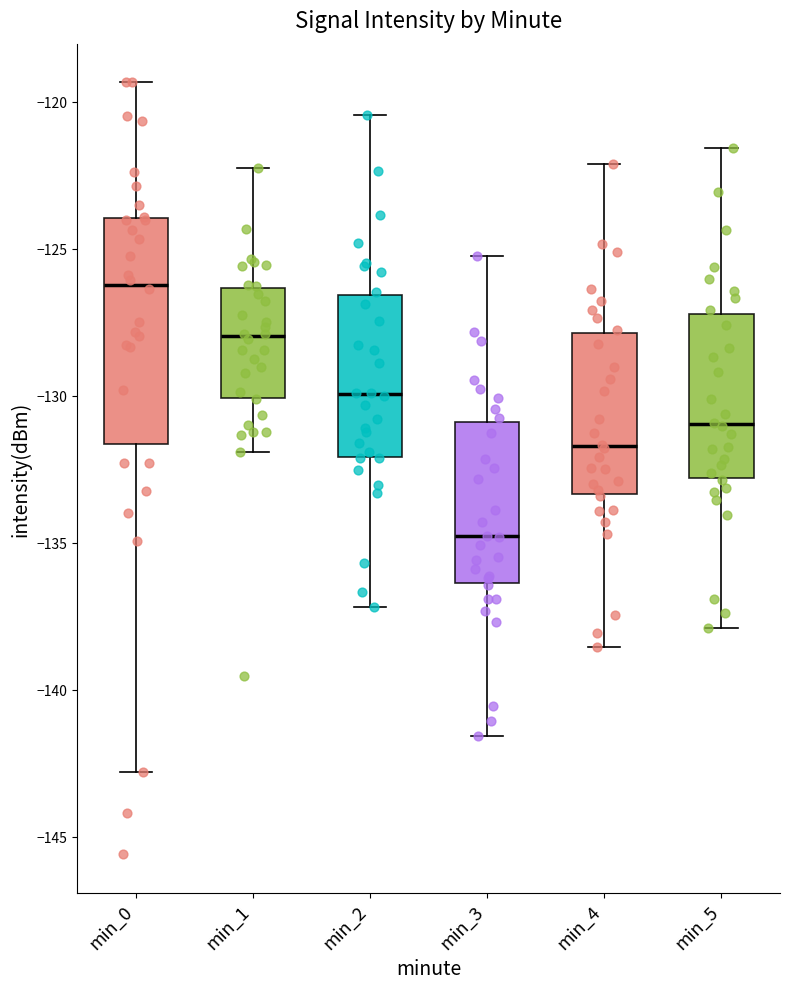

Reading left to right, transcribe this box plot: for each box, give where its median line is, the range the box spans, and where its two whiskers end, as read against the y-axis. The values are not printed on the chart, so give them approximately, as read against the axis.

min_0: median -126.0, box -131.5 to -124.0, whiskers -143.0 to -119.5
min_1: median -128.0, box -130.0 to -126.5, whiskers -132.0 to -122.0
min_2: median -130.0, box -132.0 to -126.5, whiskers -137.0 to -120.5
min_3: median -135.0, box -136.5 to -131.0, whiskers -141.5 to -125.0
min_4: median -131.5, box -133.5 to -128.0, whiskers -138.5 to -122.0
min_5: median -131.0, box -133.0 to -127.0, whiskers -138.0 to -121.5